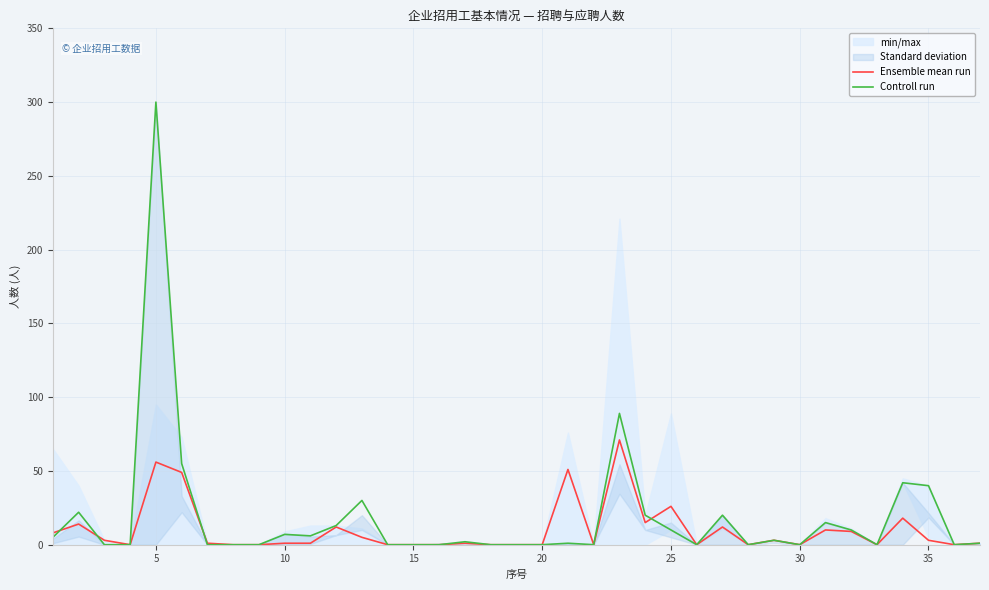

What is the difference between the second highest and second lowest values in the Controll run series?

89